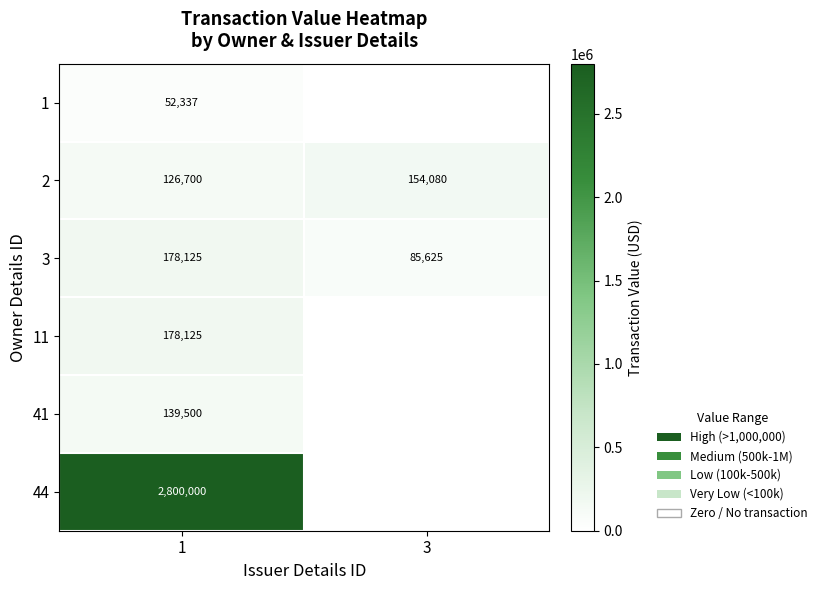

Where is 2 nearest to the value 140390?

1